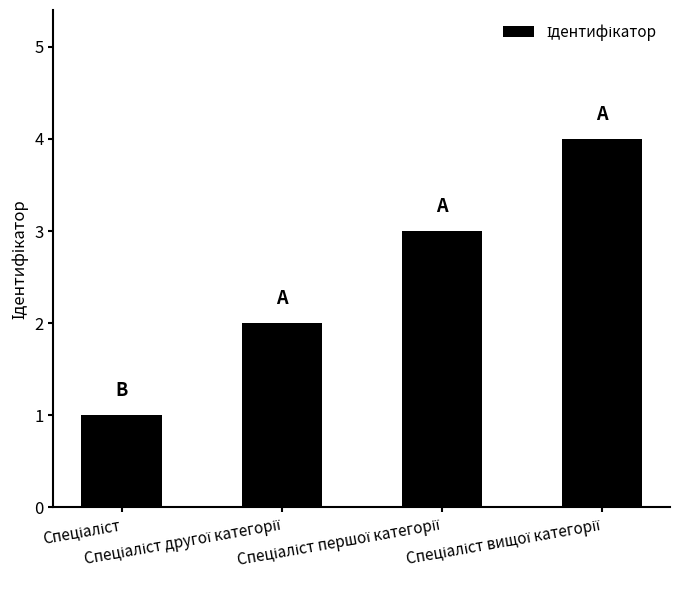

Does the chart contain any negative values?

No